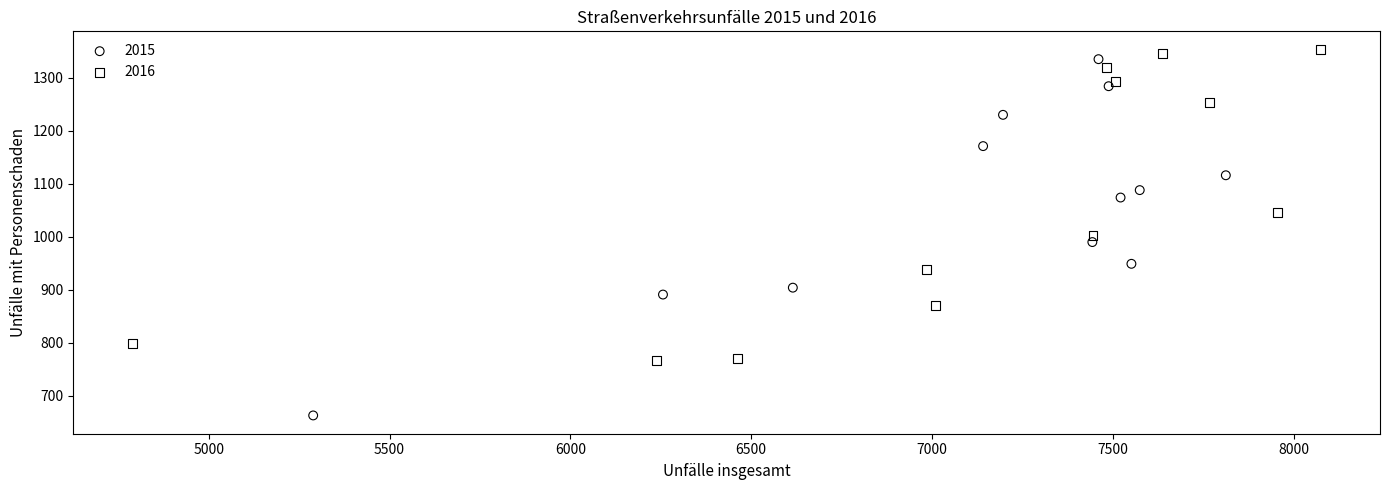

Which series reaches the minimum Y coordinate?

2015